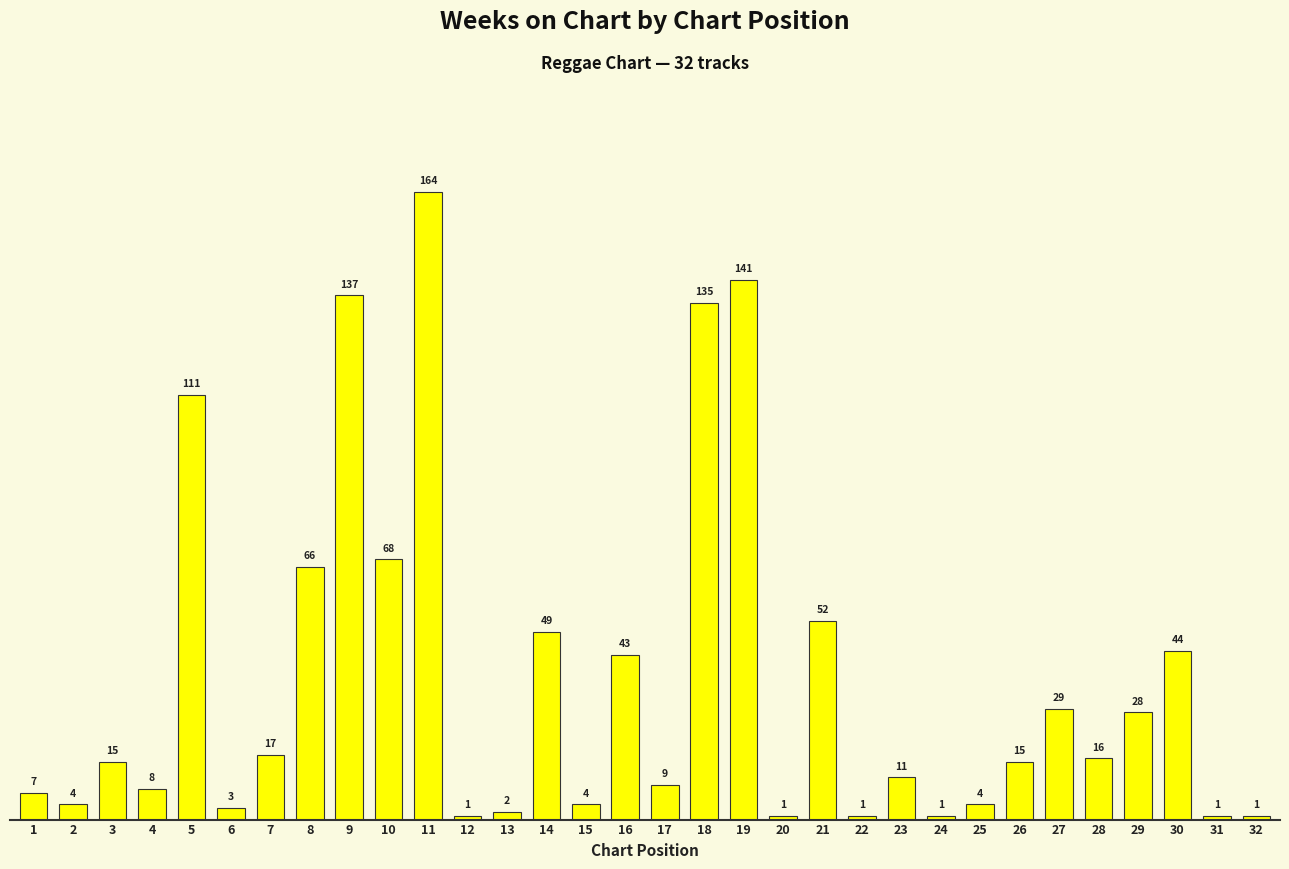

What is the difference between the maximum and minimum values?

163